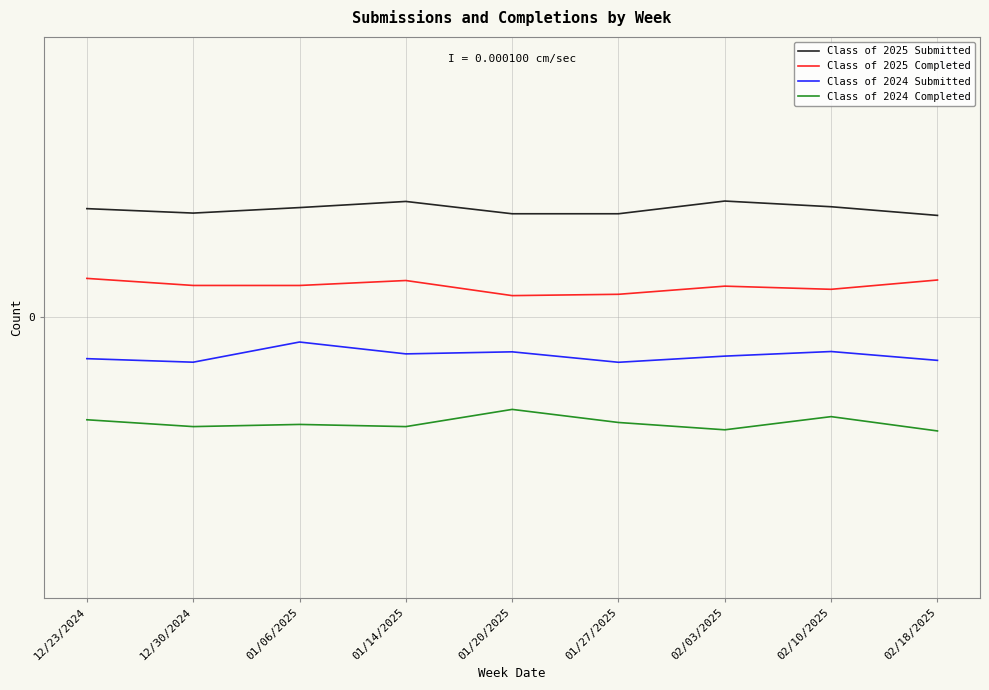

What is the sum of all Class of 2024 Submitted values?

-0.5